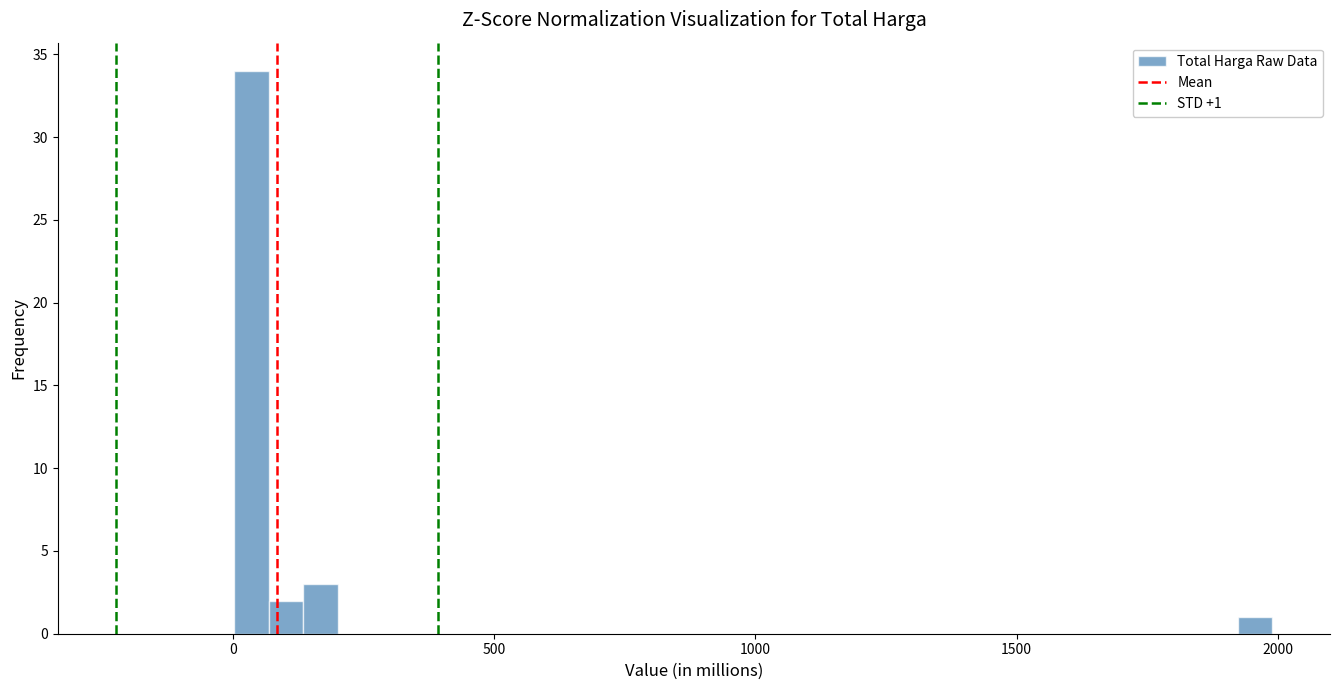

Around what value on the x-axis is the tallest bar? Give the approximate position of its centre, as read against the axis.

50